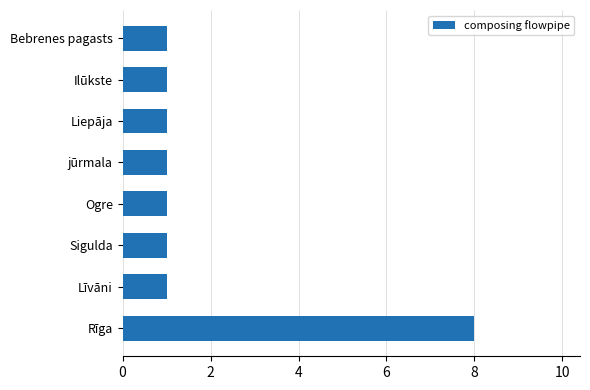

What is the difference between the maximum and minimum values?

7